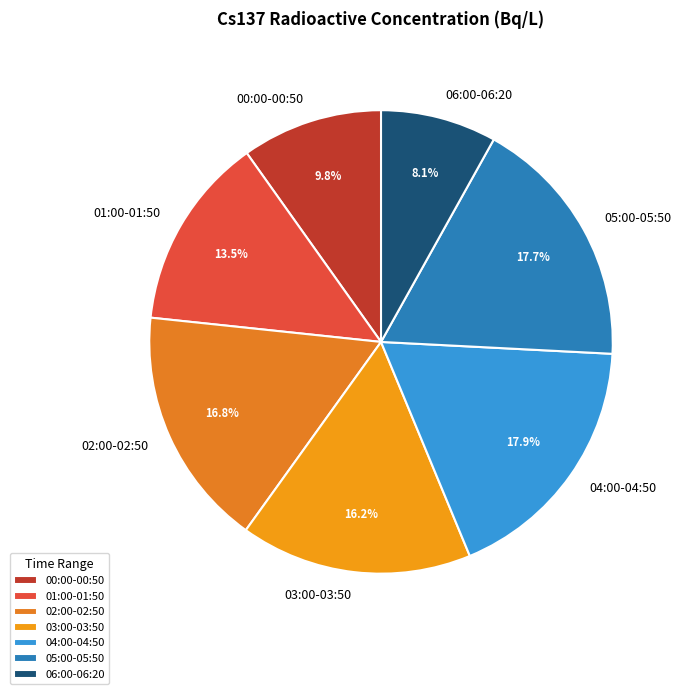

Is 03:00-03:50 the majority of the pie?

No